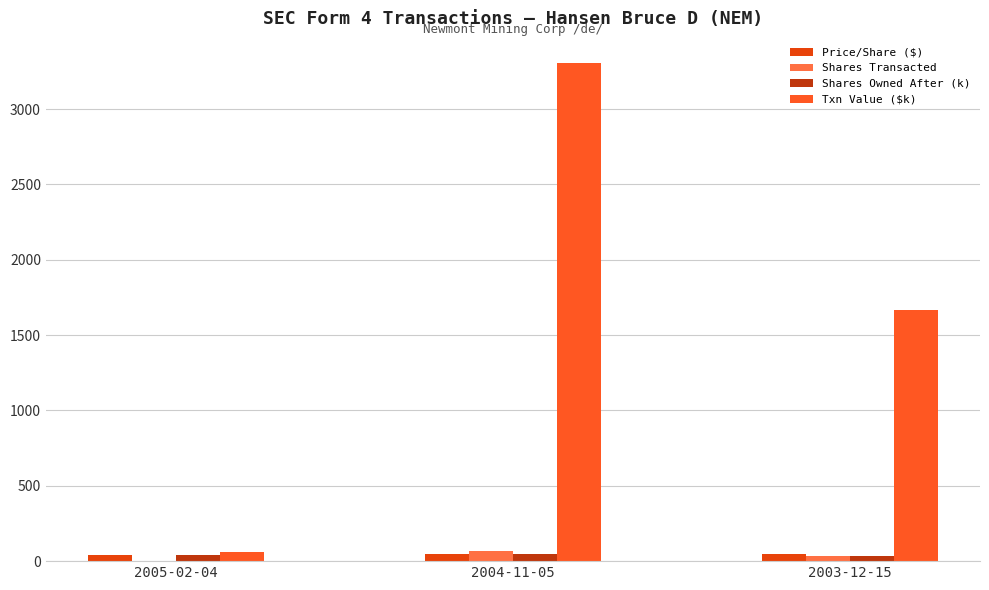

Which series has the largest total across all categories?

Txn Value ($k)